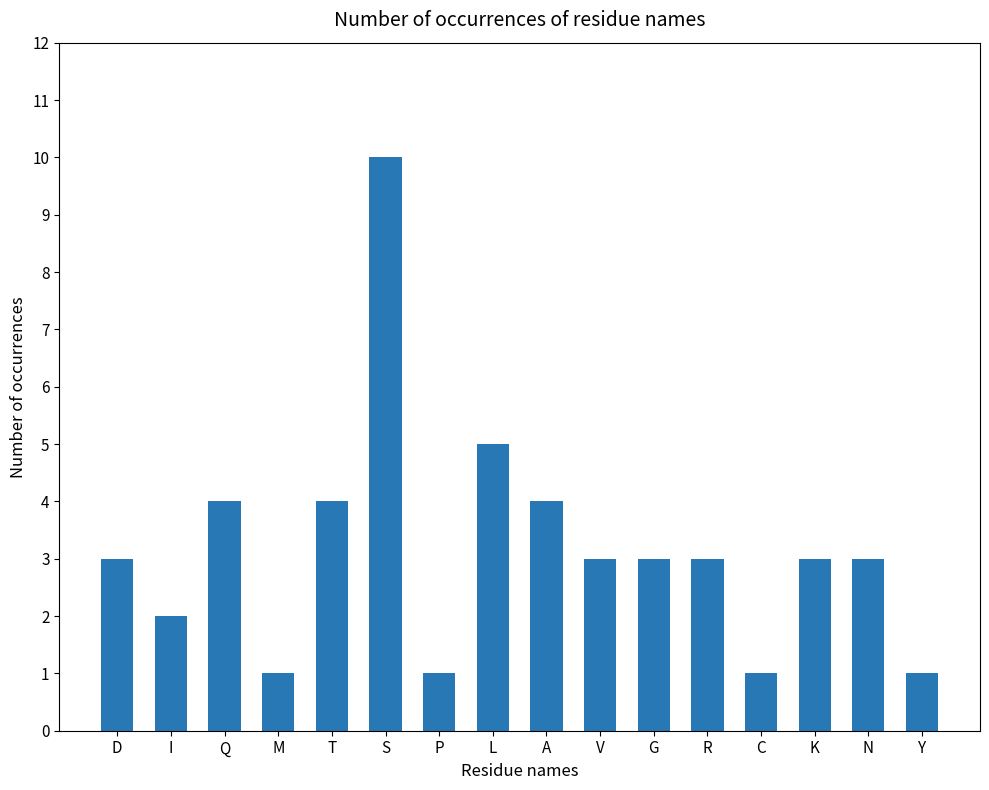

The chart shows a value of 1 at R. True or false?

False